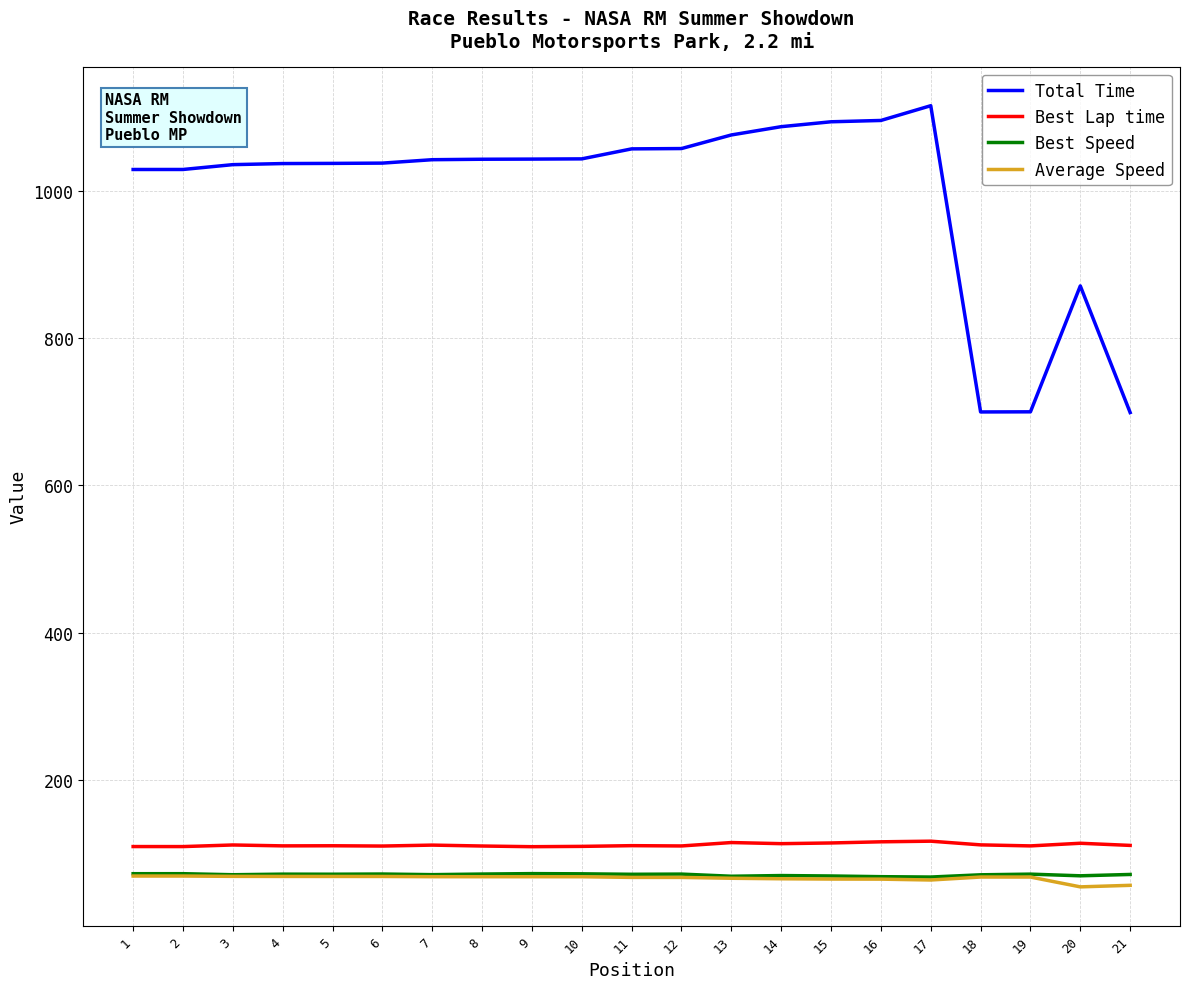

How many values in the Best Speed series are below 71?

7